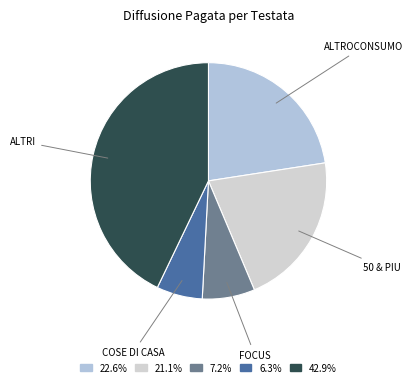

Count the number of slices in the pie.

5